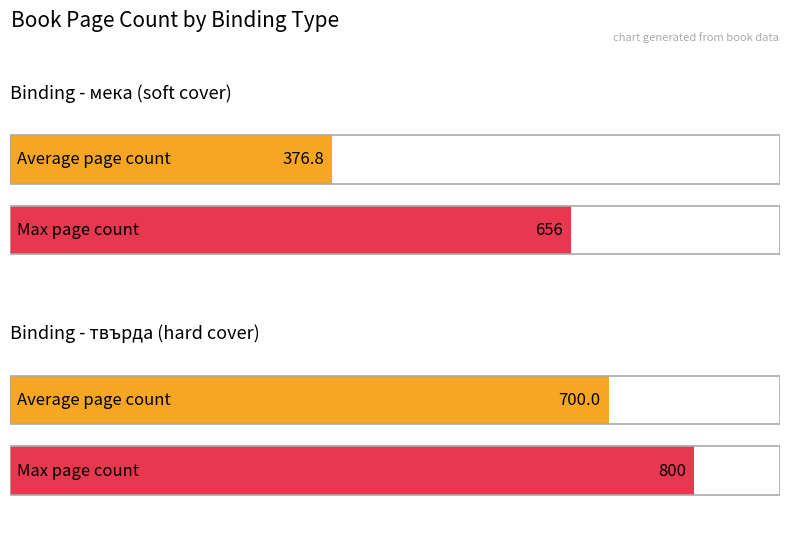

List the labels in order of Max page count value, smallest first.

мека, твърда